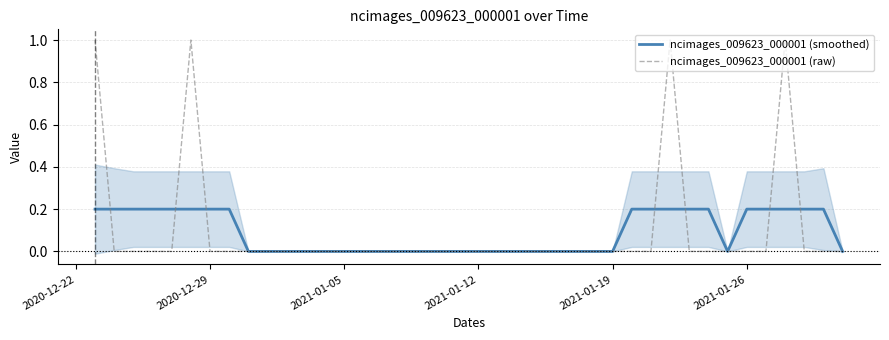

Which series has the largest range (max minus min)?

ncimages_009623_000001 (raw)